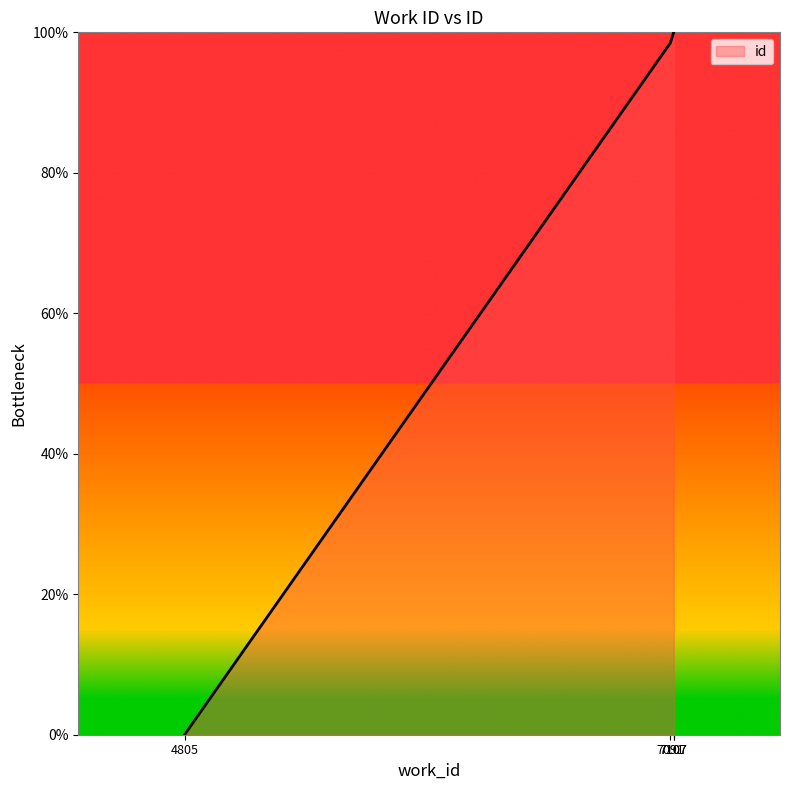

Is it true that the value at 4805 is 0.0?

True